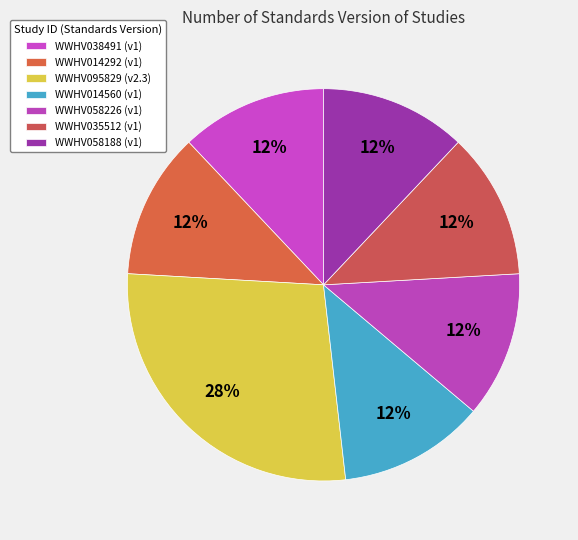

What is the largest slice in the pie chart?

WWHV095829